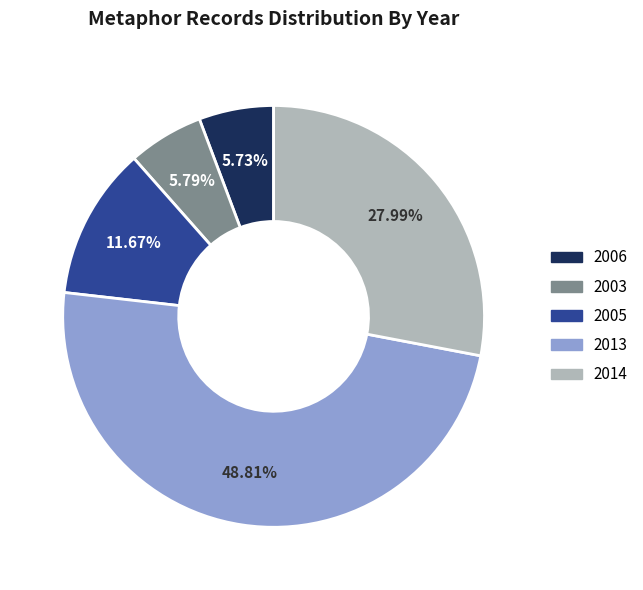

What is the ratio of the value at 2005 to the value at 2006?

2.0